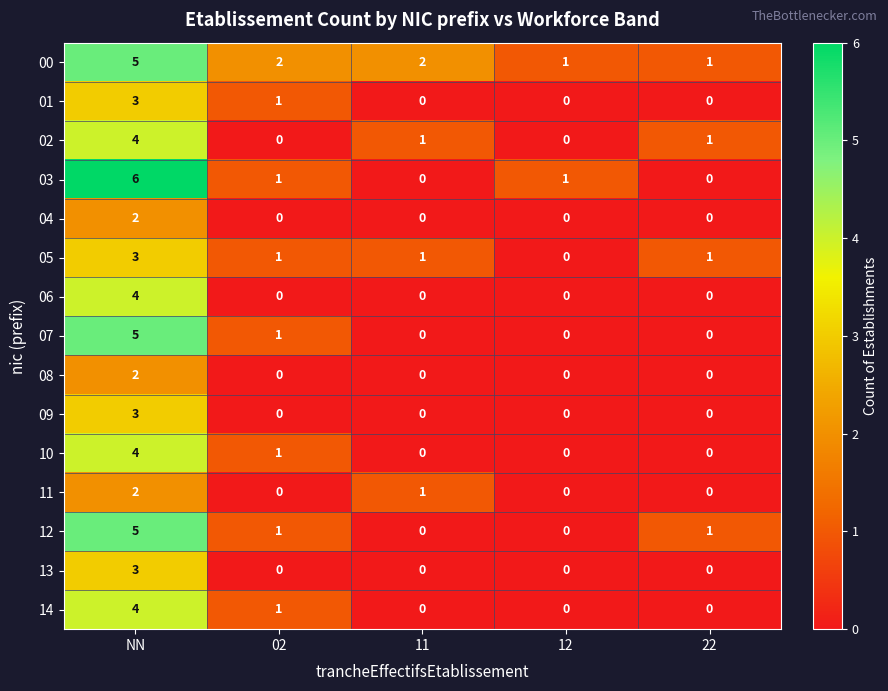

What is the highest value of the 12 series?

5